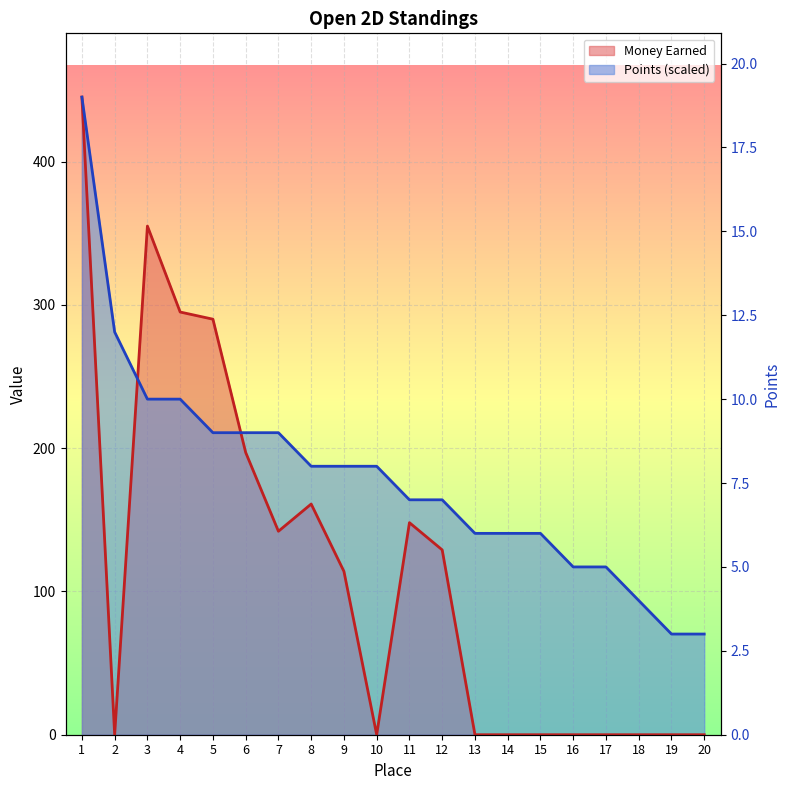

Is the value of Points at 3 greater than the value of Money Earned at 7?

Yes